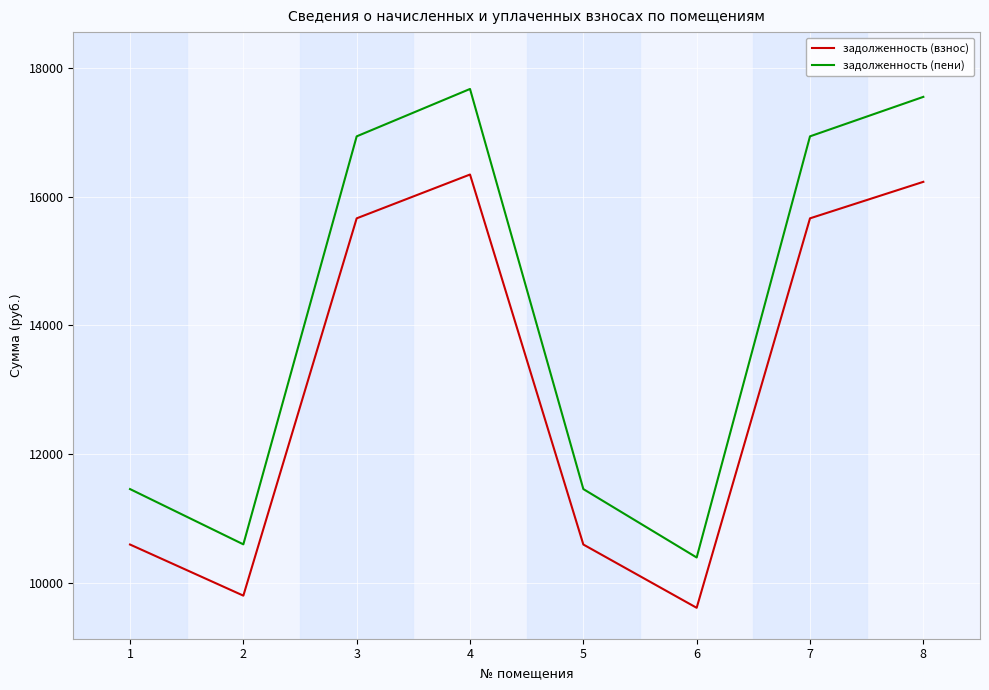

What is the smallest value displayed?

9608.9